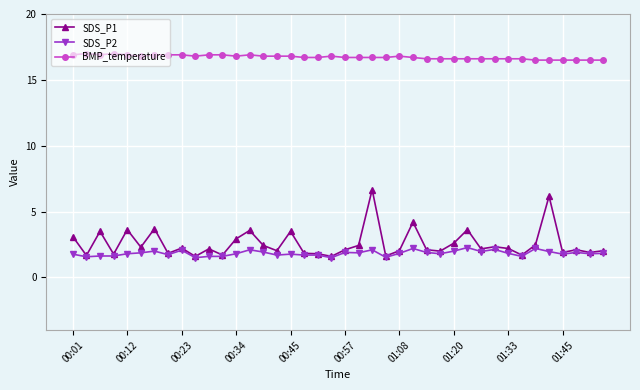

True or false: SDS_P1 has more than 0 points higher than both neighbors.

True